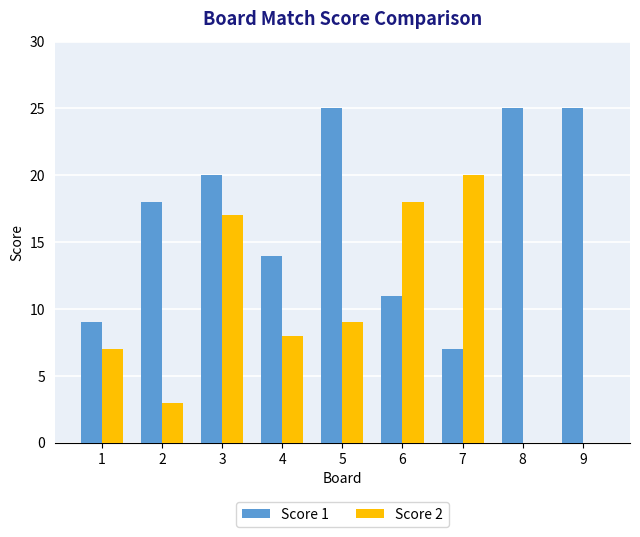

Which series has the largest total across all categories?

Score 1